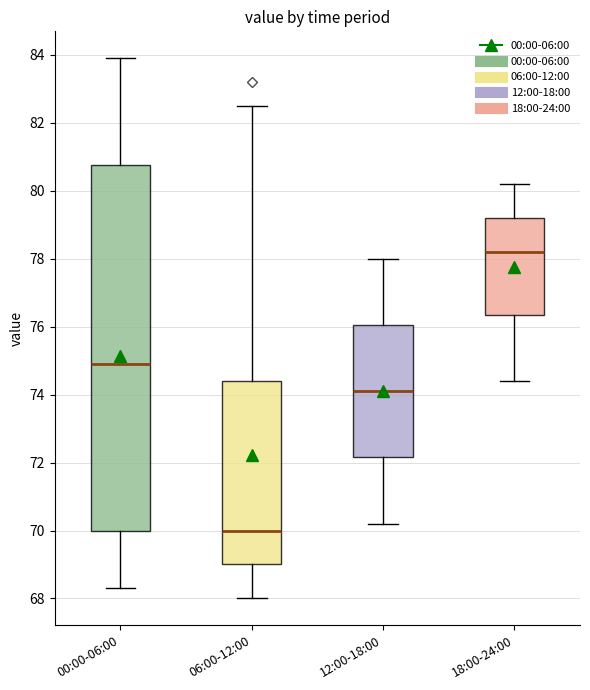

Which box is the tallest, from its lower edge to its upper edge?

00:00-06:00